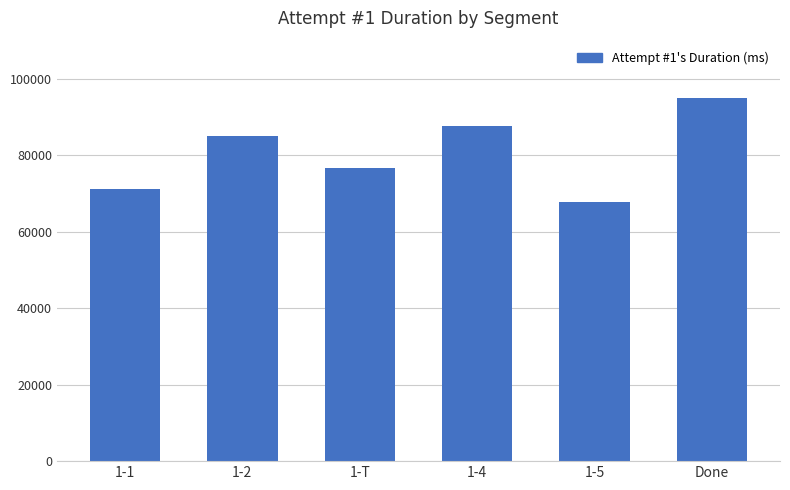

What is the smallest value displayed?

67904